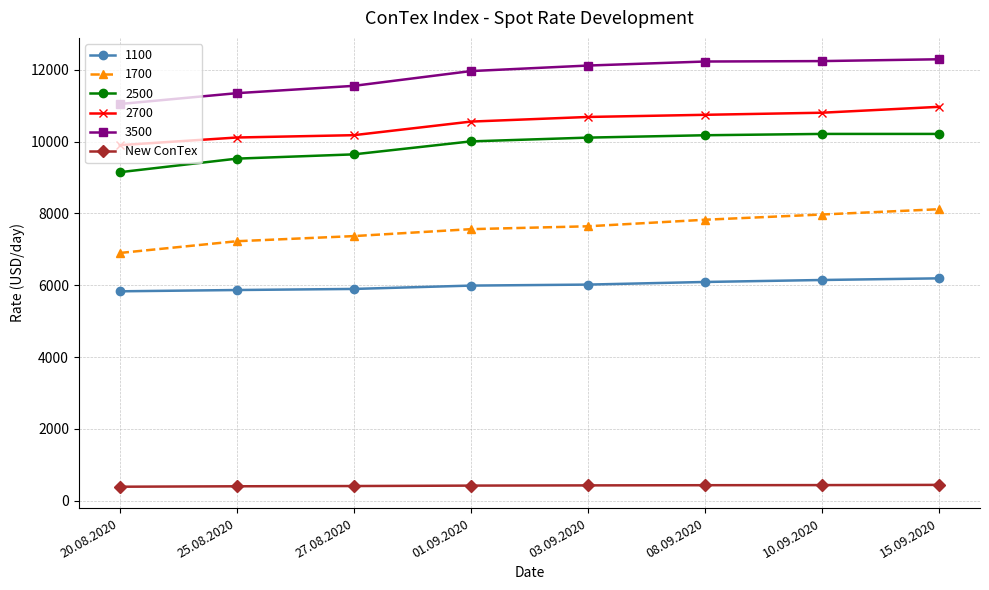

At 15.09.2020, list the series in order from largest to smallest.

3500, 2700, 2500, 1700, 1100, New ConTex